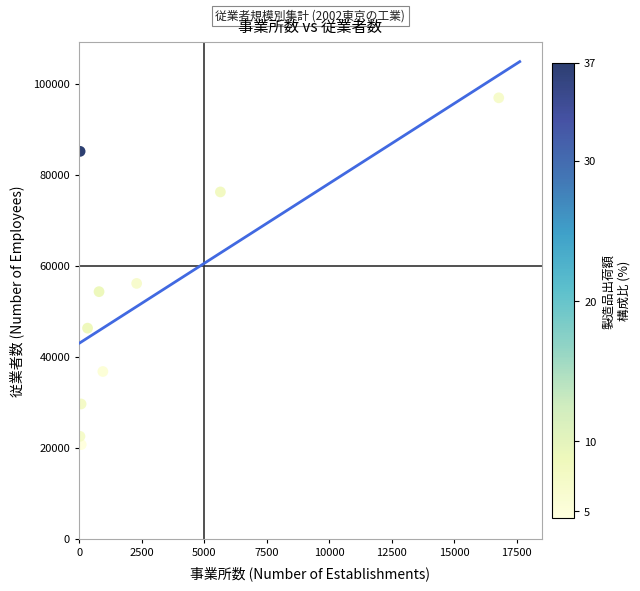

What Y value in the scatter plot is closest to 58802?

56119